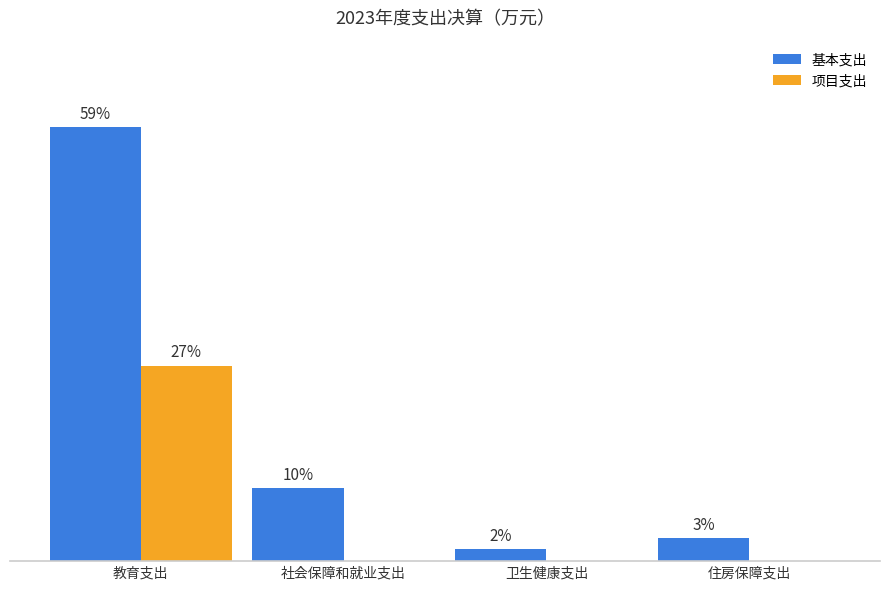

Which label corresponds to the smallest value in the chart?

社会保障和就业支出